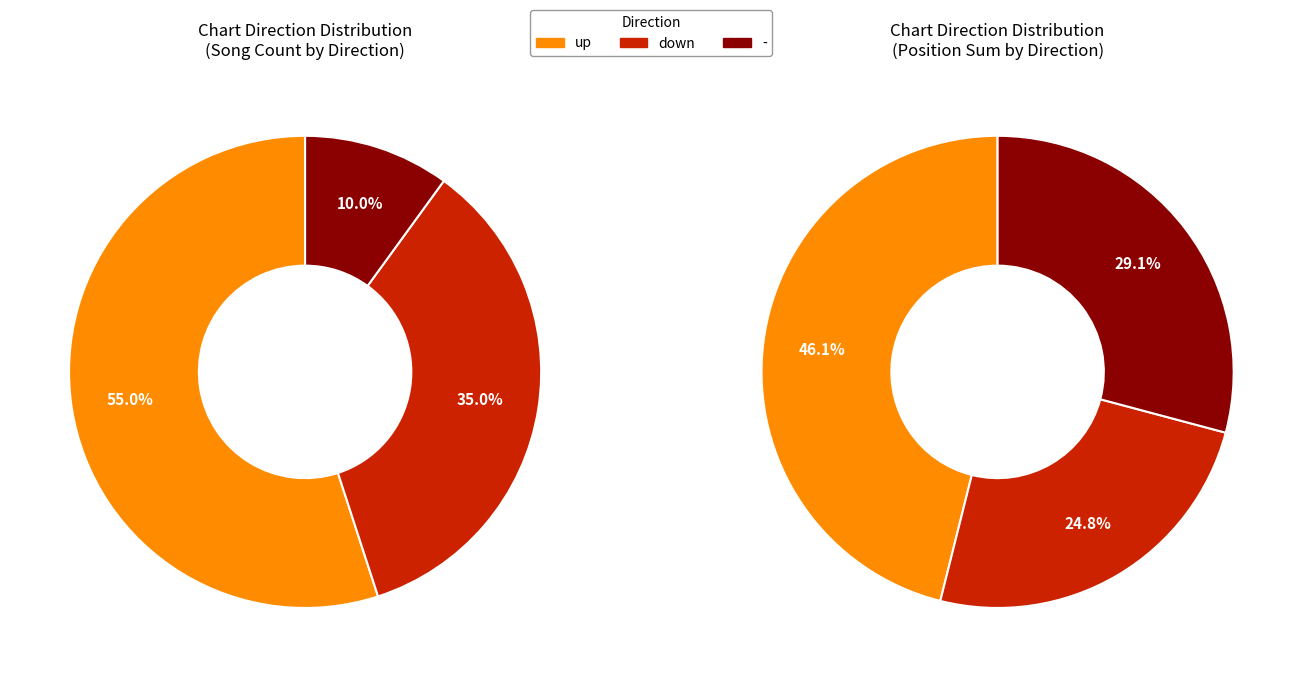

To the nearest percent, what is the difference between the up and - slice percentages?

45%